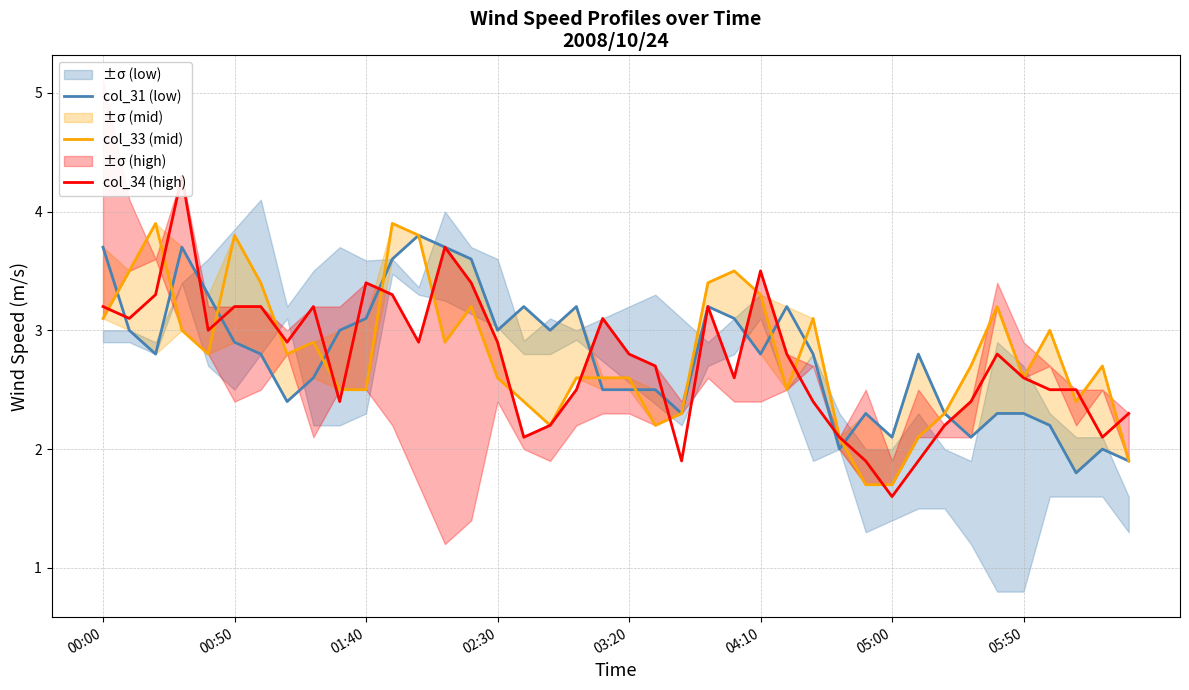

How many values in the col_33 (mid) series exceed 2?

37